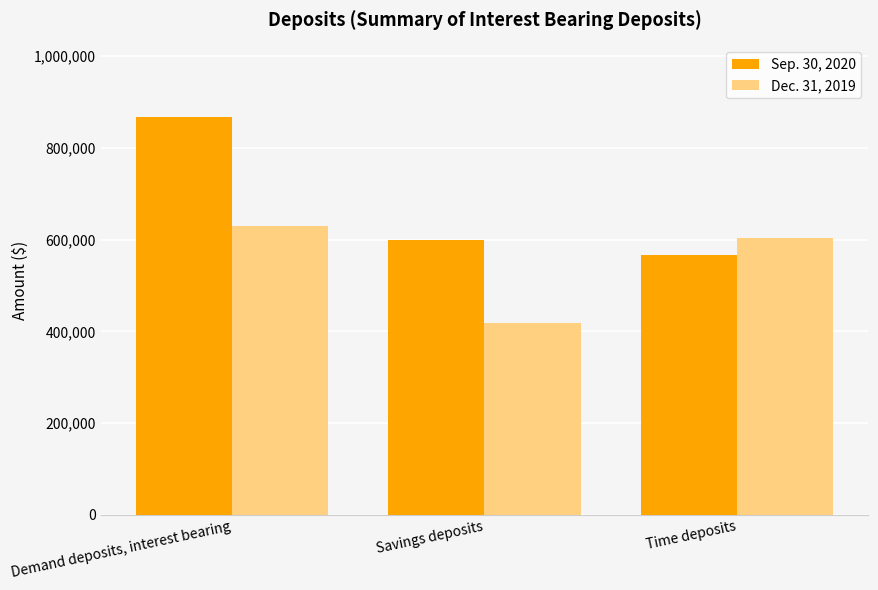

Which series has the widest spread of values?

Sep. 30, 2020